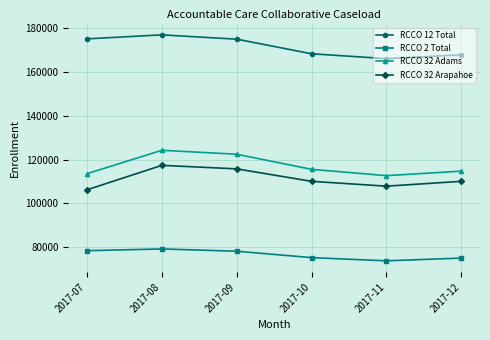

The RCCO 32 Adams series shows 162885 at 2017-10. True or false?

False